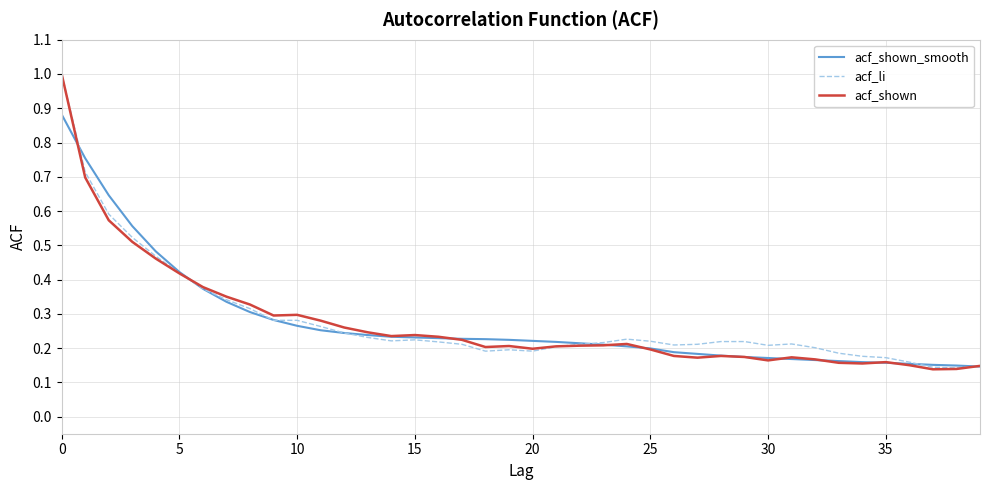

Which series has the largest range (max minus min)?

acf_shown